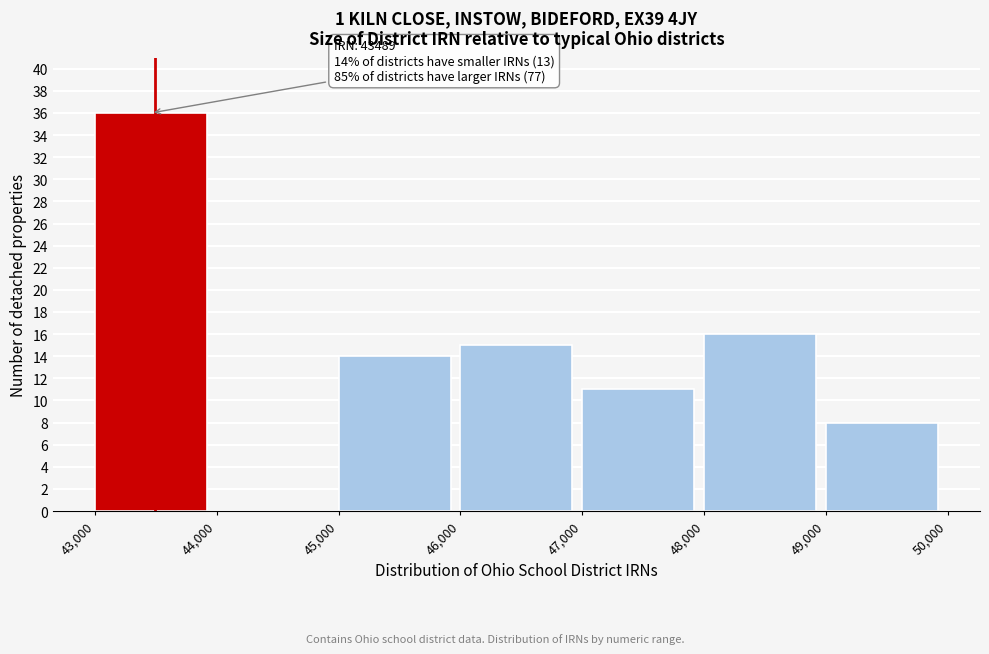

Over which range of the x-axis is the bar tallest?

43,000 to 44,000